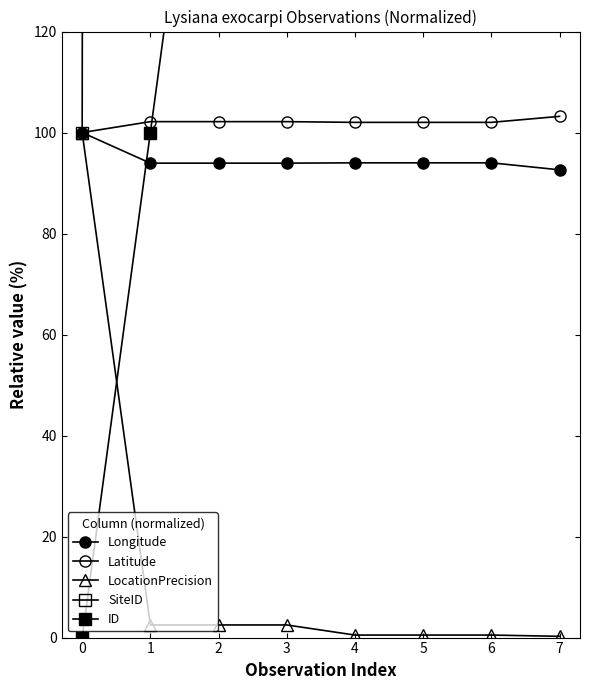

List the labels in order of LocationPrecision value, smallest first.

7, 4, 5, 6, 1, 2, 3, 0